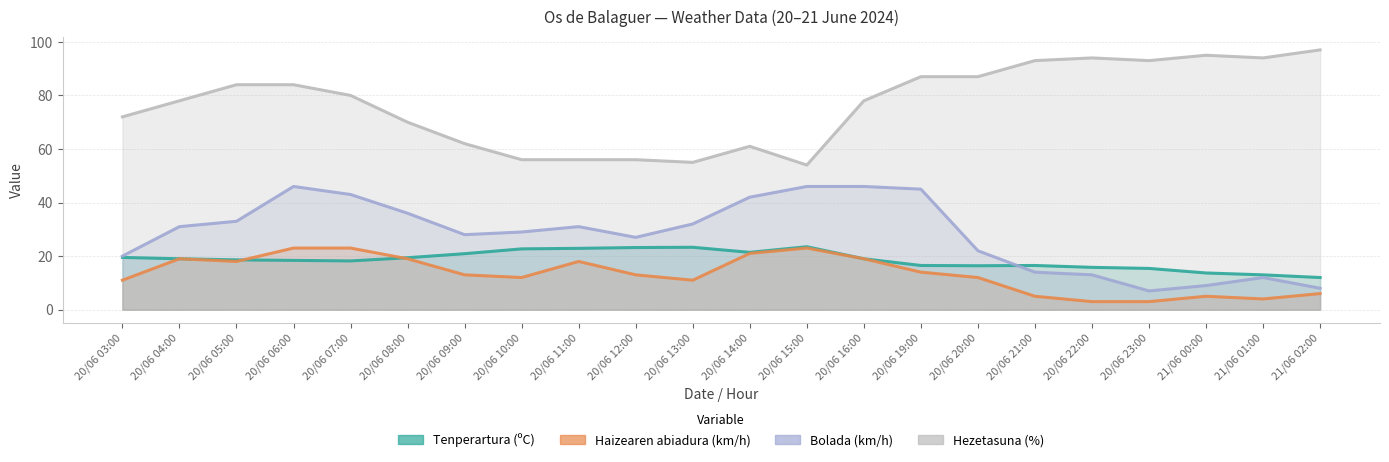

What are all the series names shown in the legend?

Tenperartura (ºC), Haizearen abiadura (km/h), Bolada (km/h), Hezetasuna (%)